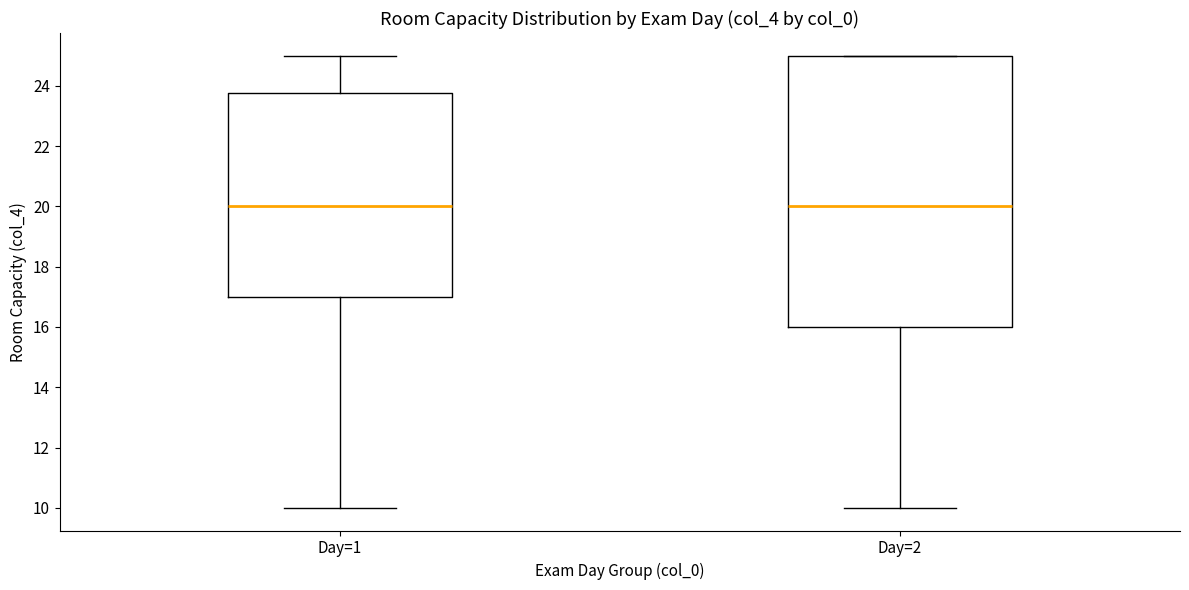

Reading left to right, read every box against the y-axis: the position of its median line, the range the box covers, and the ends of its whiskers. The values are not printed on the chart, so give them approximately, as read against the axis.

Day=1: median 20.0, box 17.0 to 23.8, whiskers 10.0 to 25.0
Day=2: median 20.0, box 16.0 to 25.0, whiskers 10.0 to 25.0